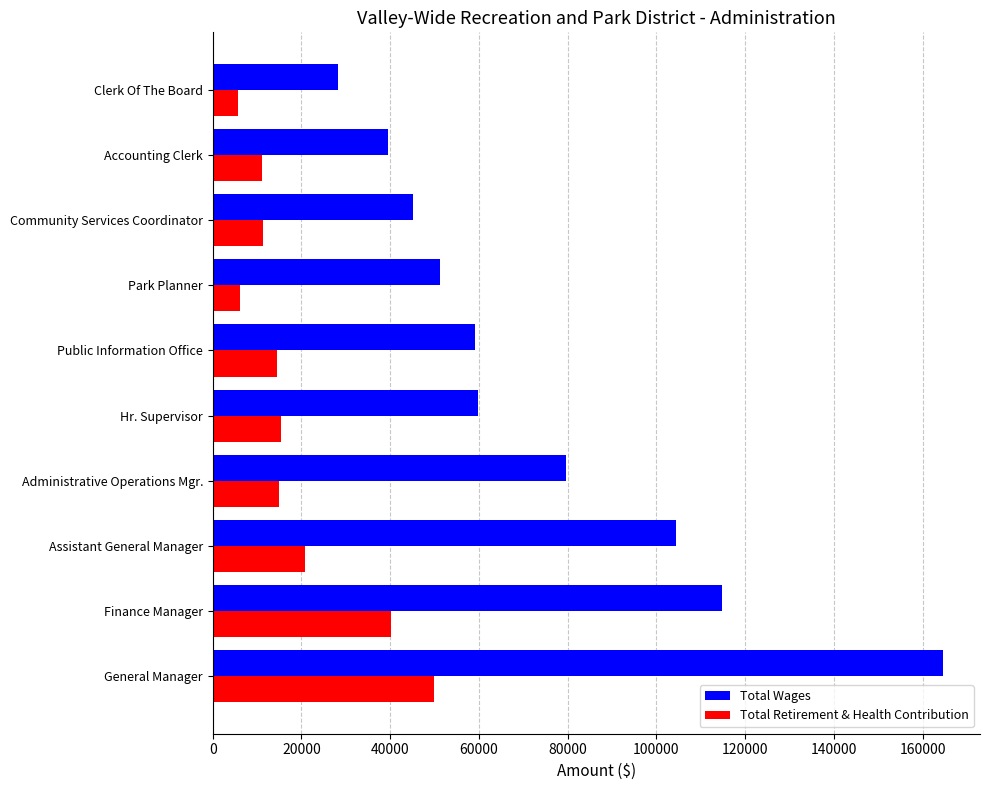

List the series in order of their overall mean, highest first.

Total Wages, Total Retirement & Health Contribution